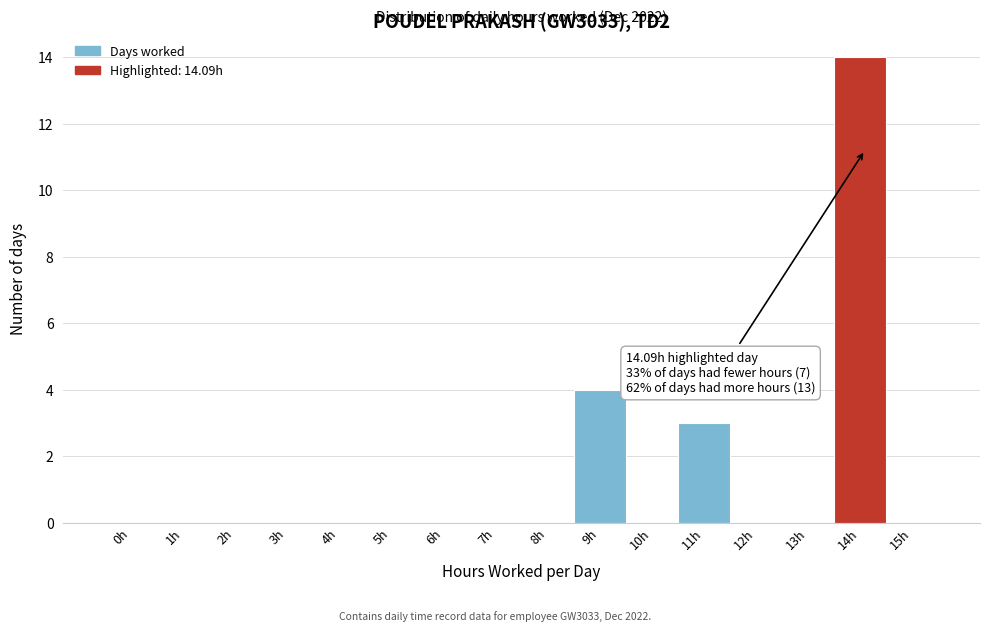

Reading right to left, list all the values displayed in this chart.

15h=0	14h=14	13h=0	12h=0	11h=3	10h=0	9h=4	8h=0	7h=0	6h=0	5h=0	4h=0	3h=0	2h=0	1h=0	0h=0